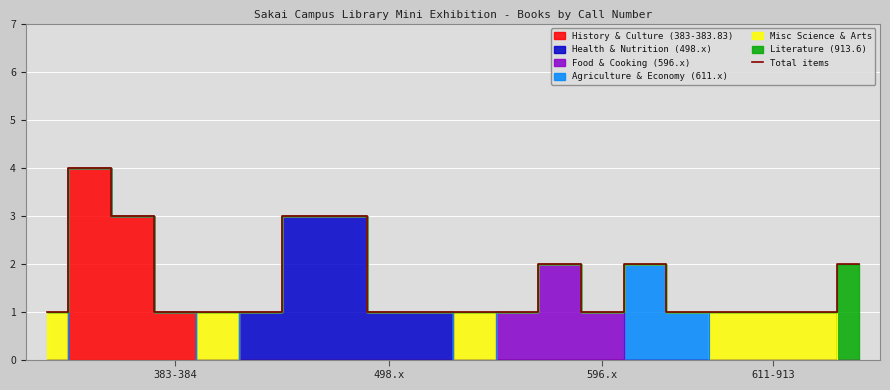

What is the greatest value displayed?

4